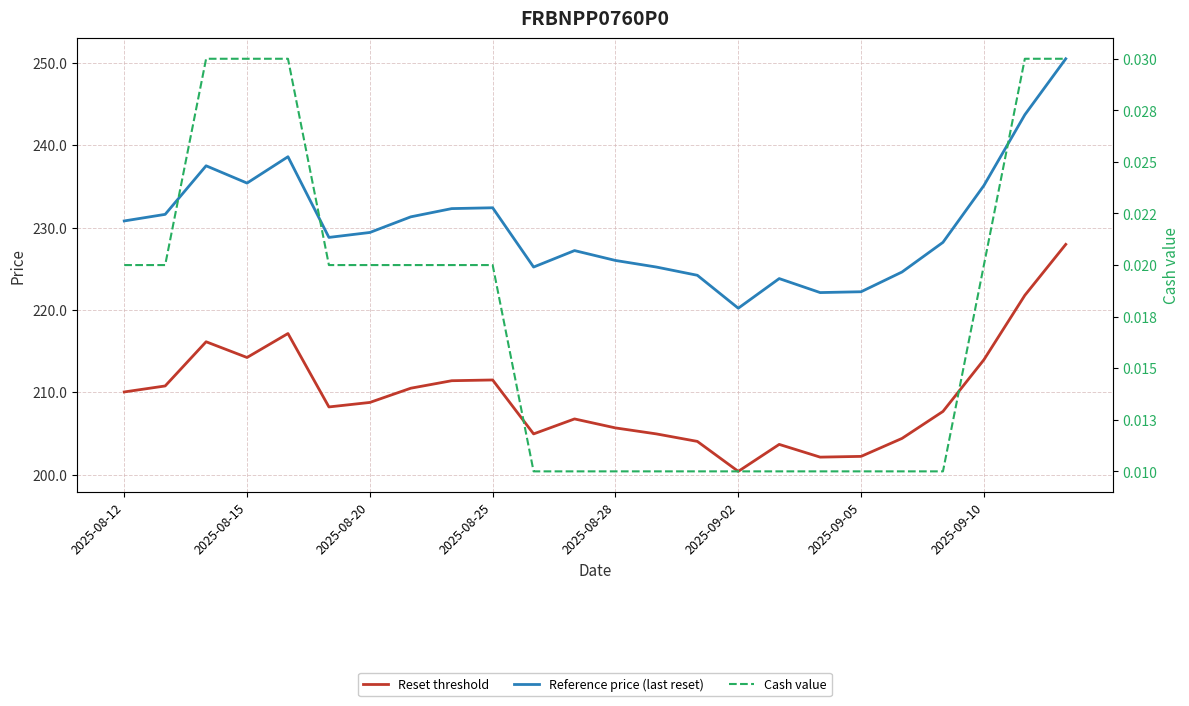

What are all the series names shown in the legend?

Reset threshold, Reference price (last reset), Cash value